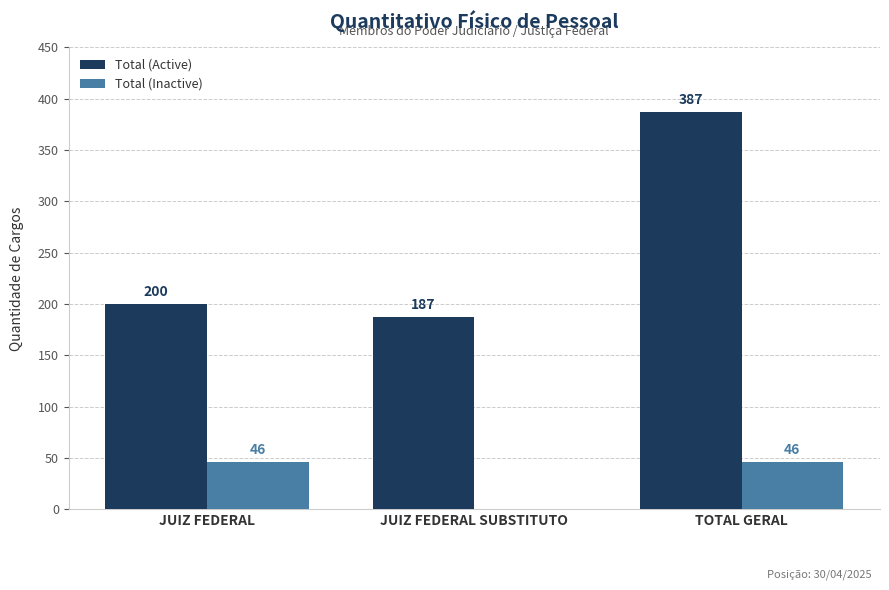

Which series changed the most between JUIZ FEDERAL and TOTAL GERAL?

Total (Active)